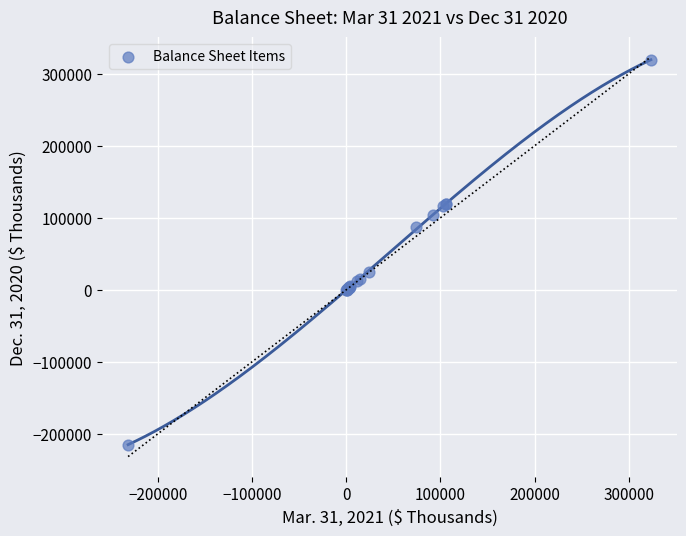

What Y value in the scatter plot is closest to 52177?

24918